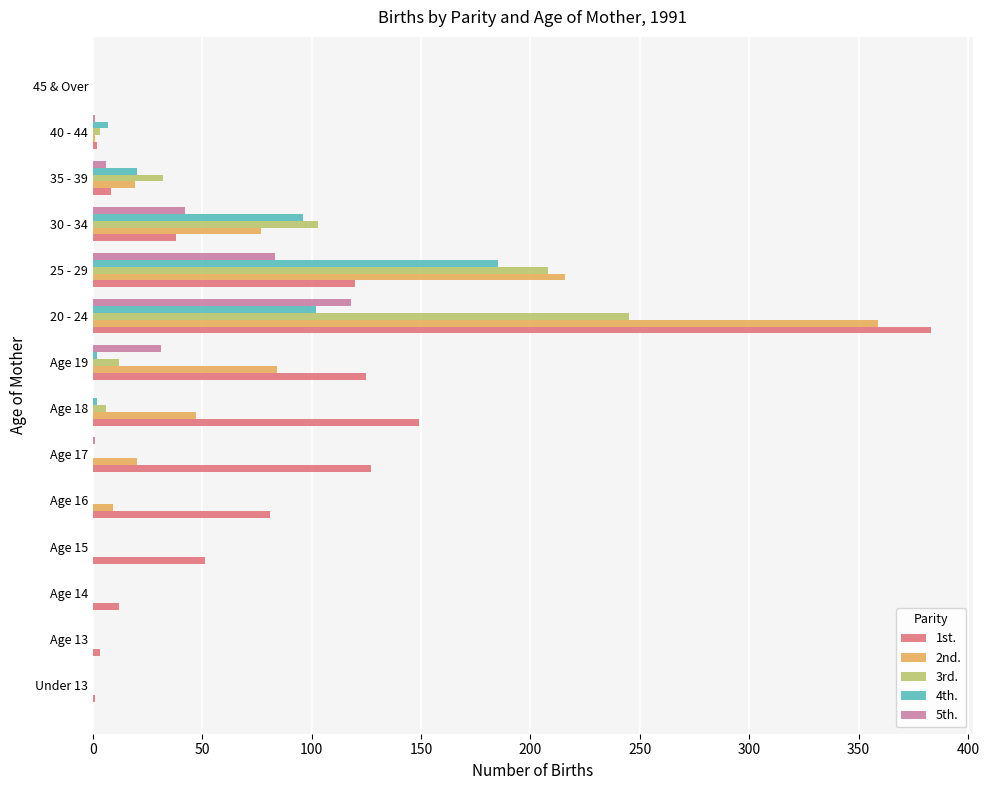

Which category has the highest value in the 4th. series?

25 - 29